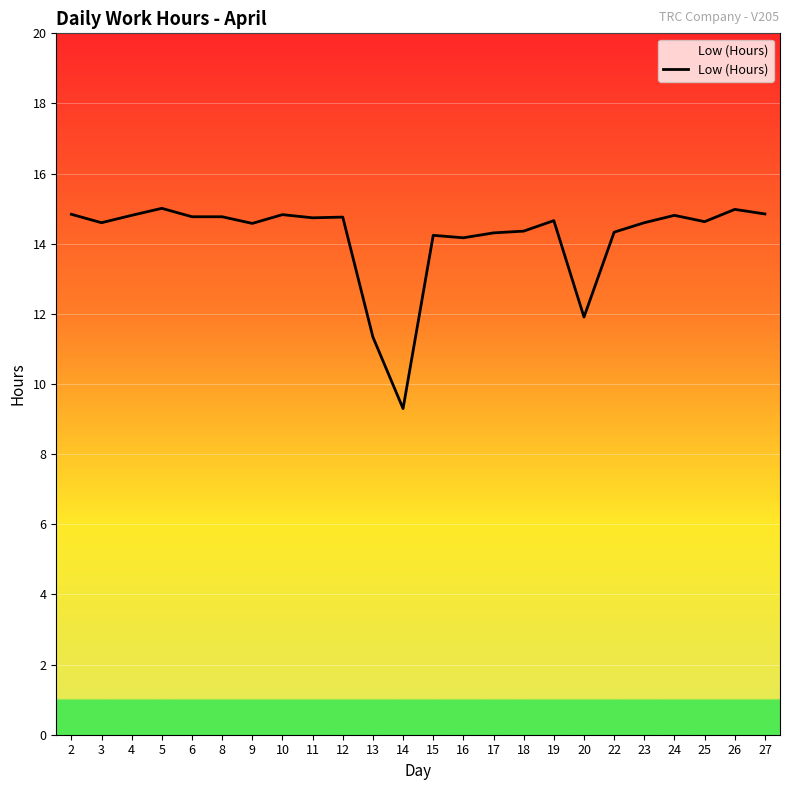

True or false: there are more than 1 points higher than both neighbors.

True